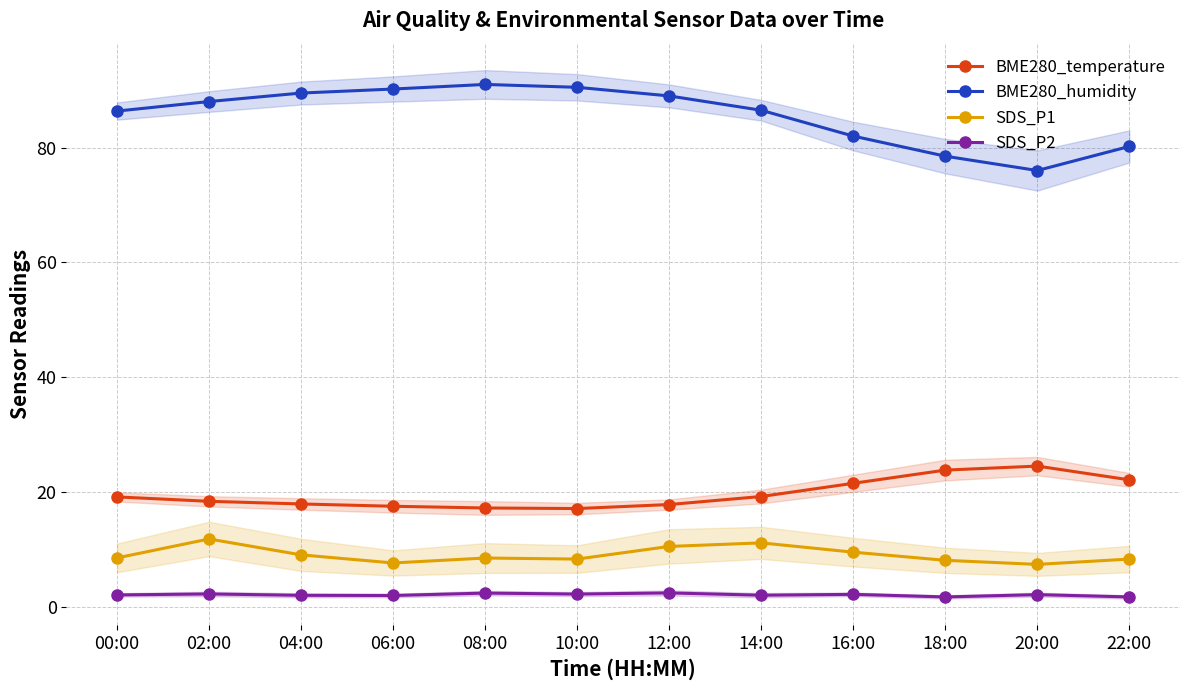

The SDS_P1 series shows 11.1 at 14:00. True or false?

True